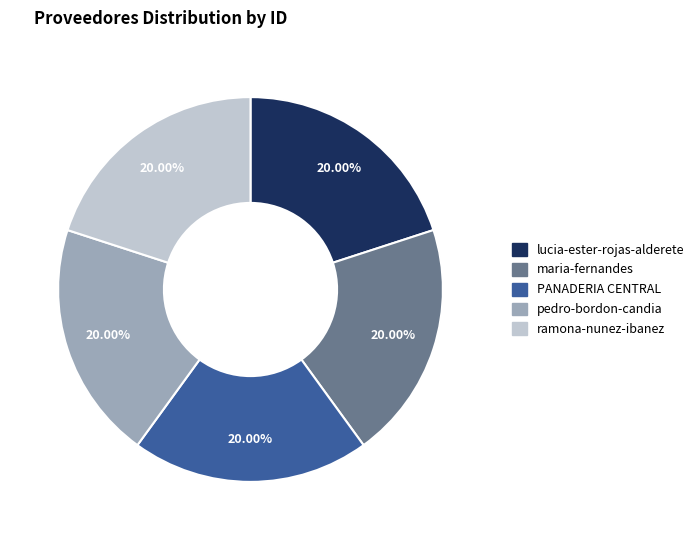

Approximately how many times larger is the value at pedro-bordon-candia compared to maria-fernandes?

1.0